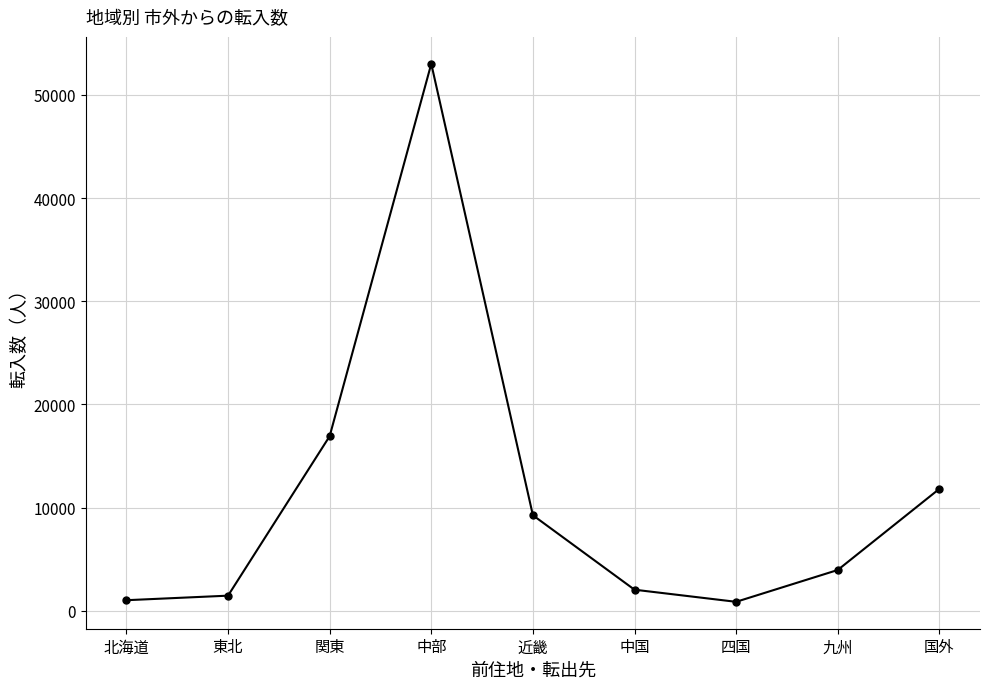

Where is the data nearest to the value 26940?

関東